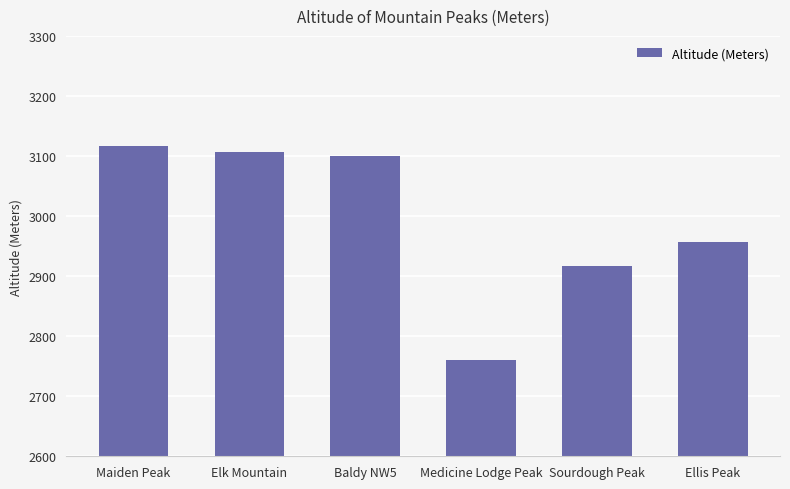

What is the value of the 5th bar from the left?

2917